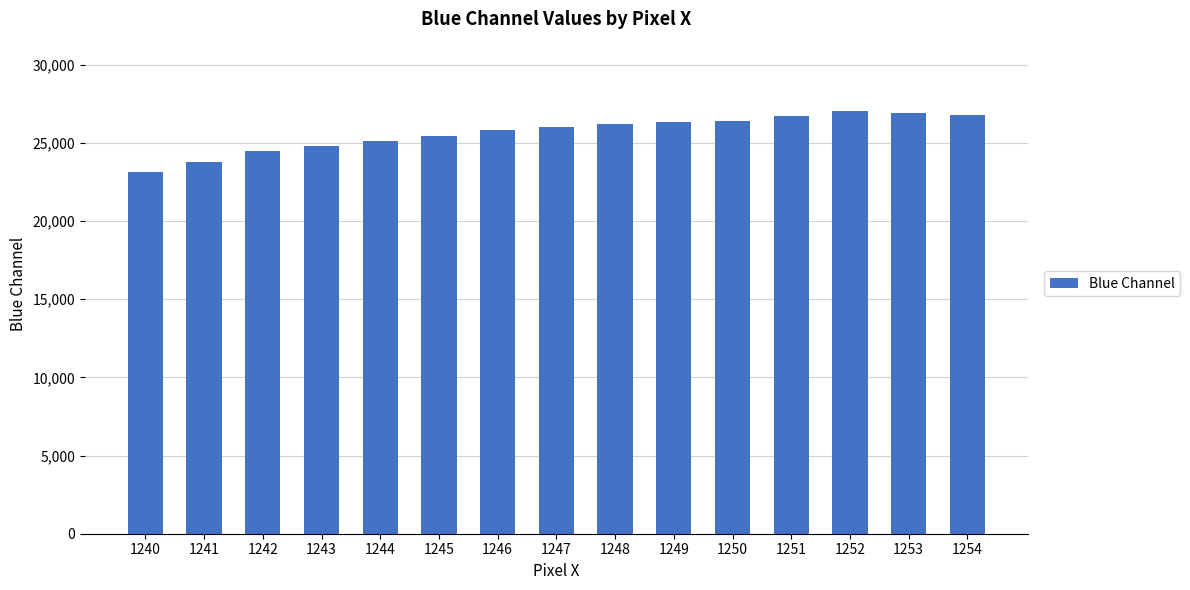

Count the number of categories in the chart.

15